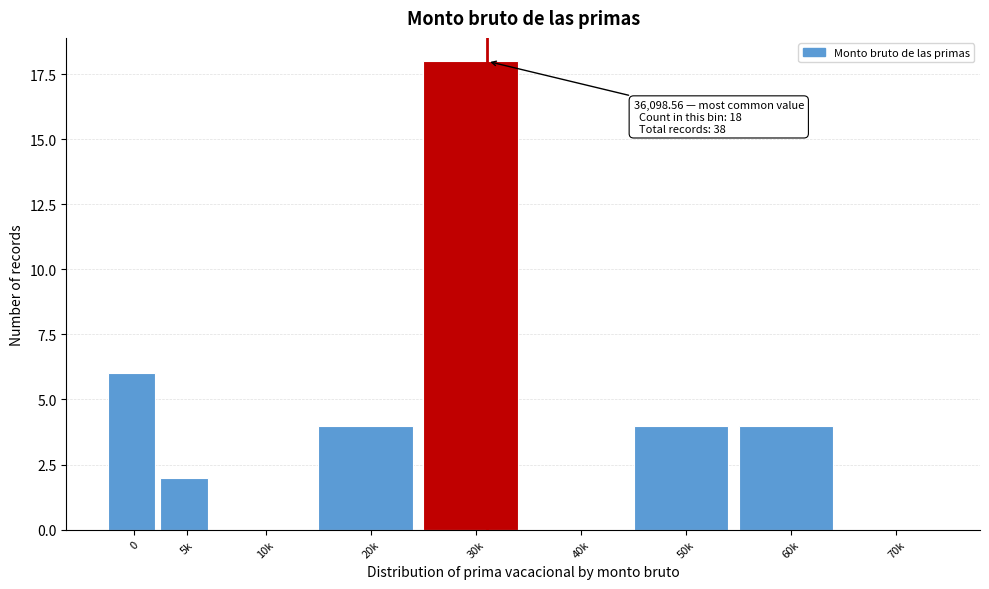

Reading left to right, list all the values displayed in this chart.

0=6	5k=2	10k=0	20k=4	30k=18	40k=0	50k=4	60k=4	70k=0